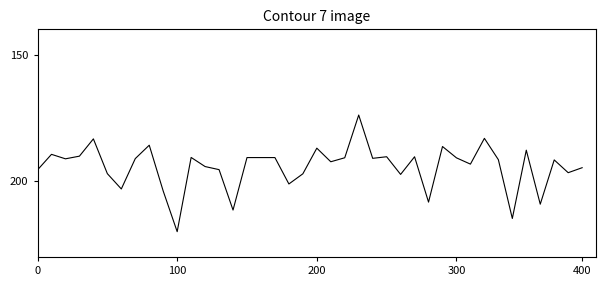

What is the greatest value displayed?

220.0